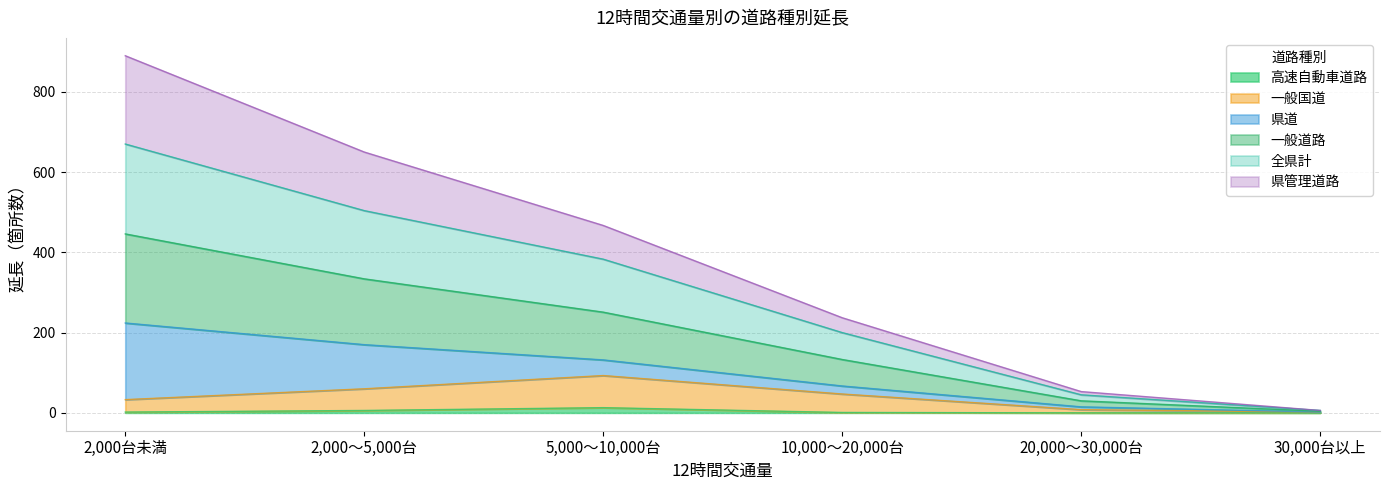

What is the minimum value for 一般国道?

2